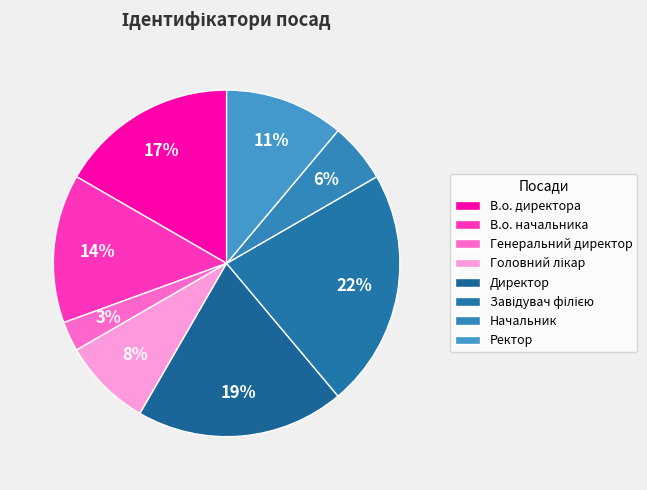

How many slices are in this pie chart?

8